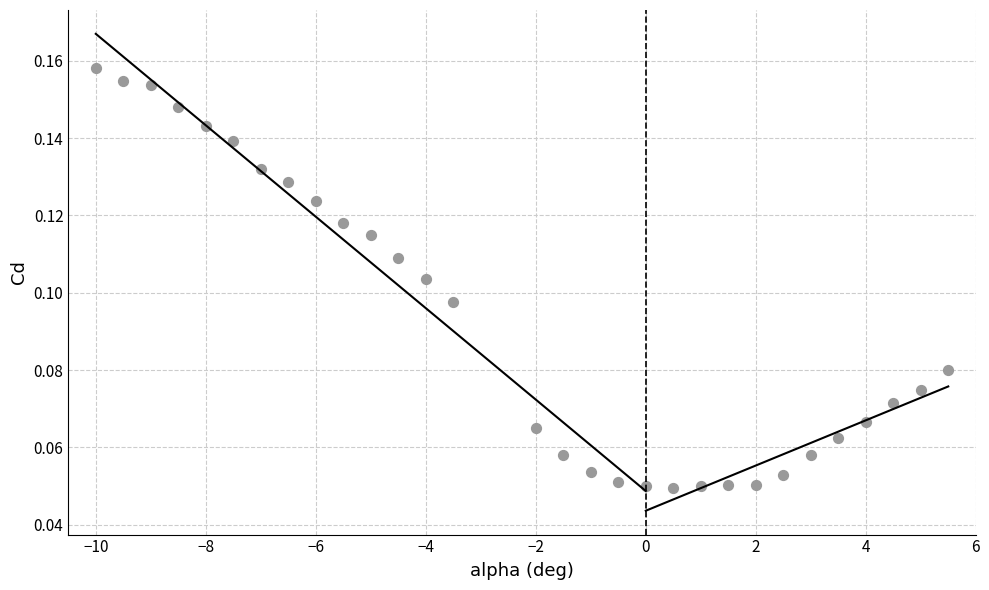

How many points are shown in the scatter plot?

30